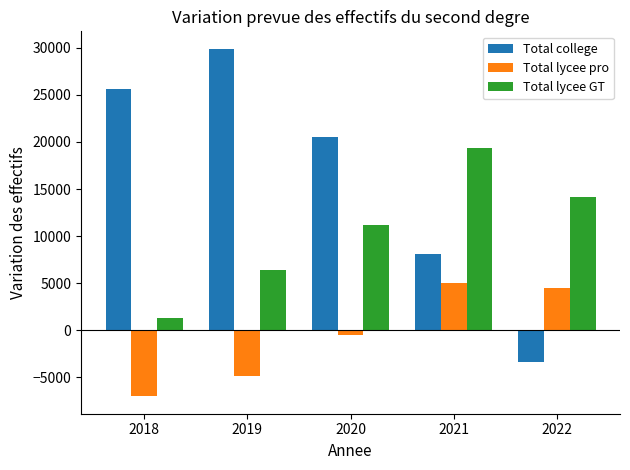

What is the sum of all Total lycee pro values?

-2880